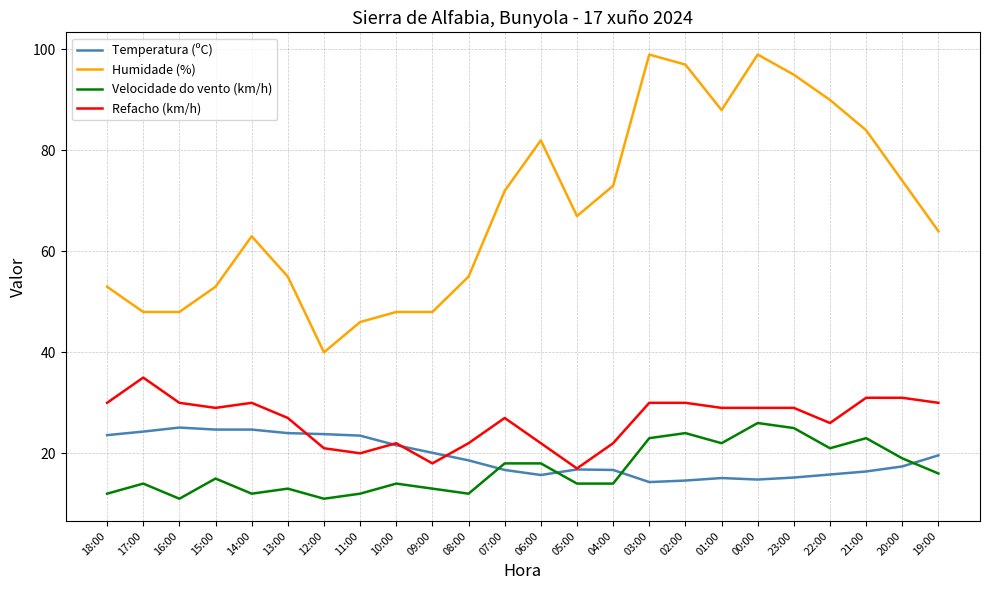

Where is the first local minimum for Velocidade do vento (km/h)?

16:00